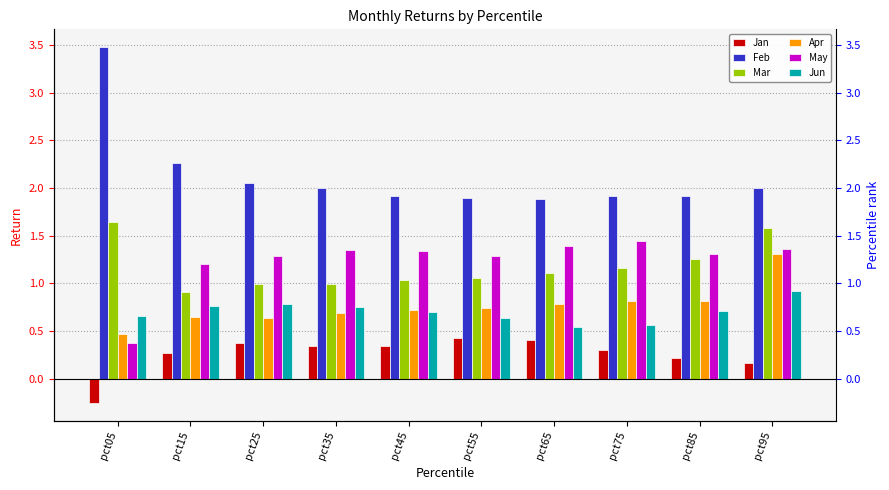

What is the greatest value displayed?

3.5